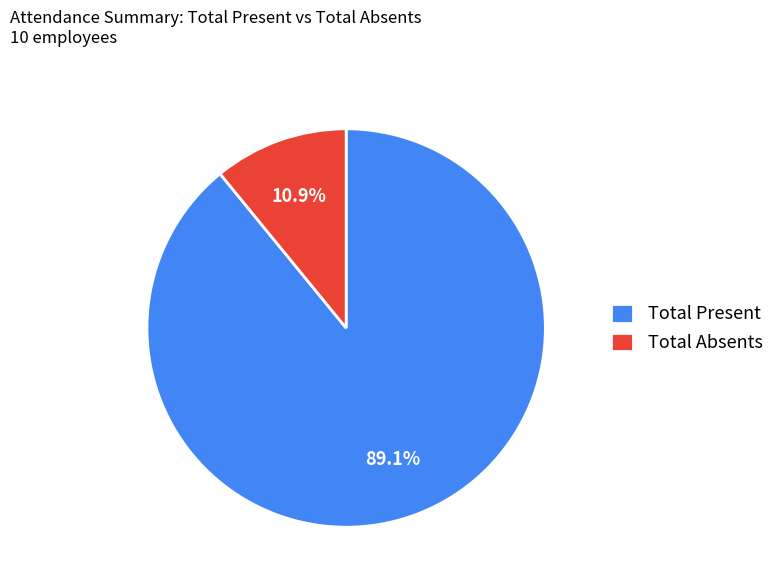

How much of the chart is everything except Total Present?

10.9%